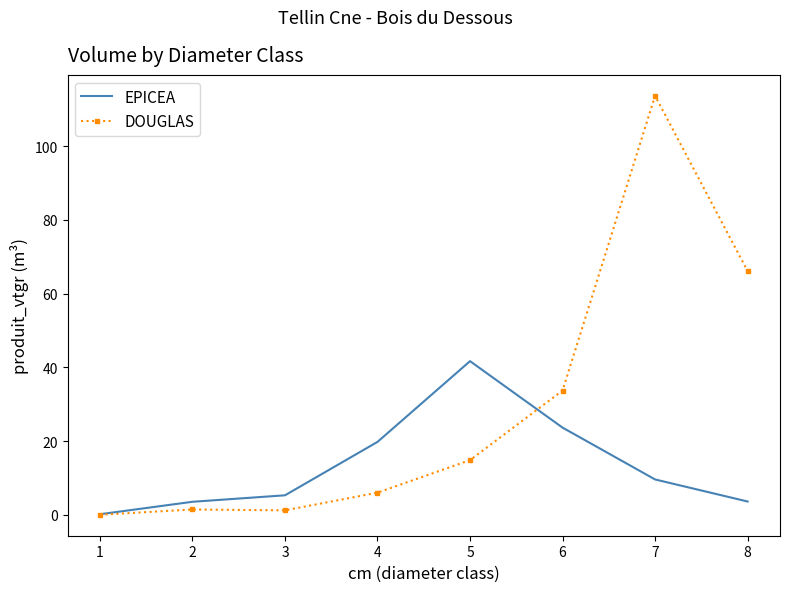

At which category is the sum across all series the highest?

7